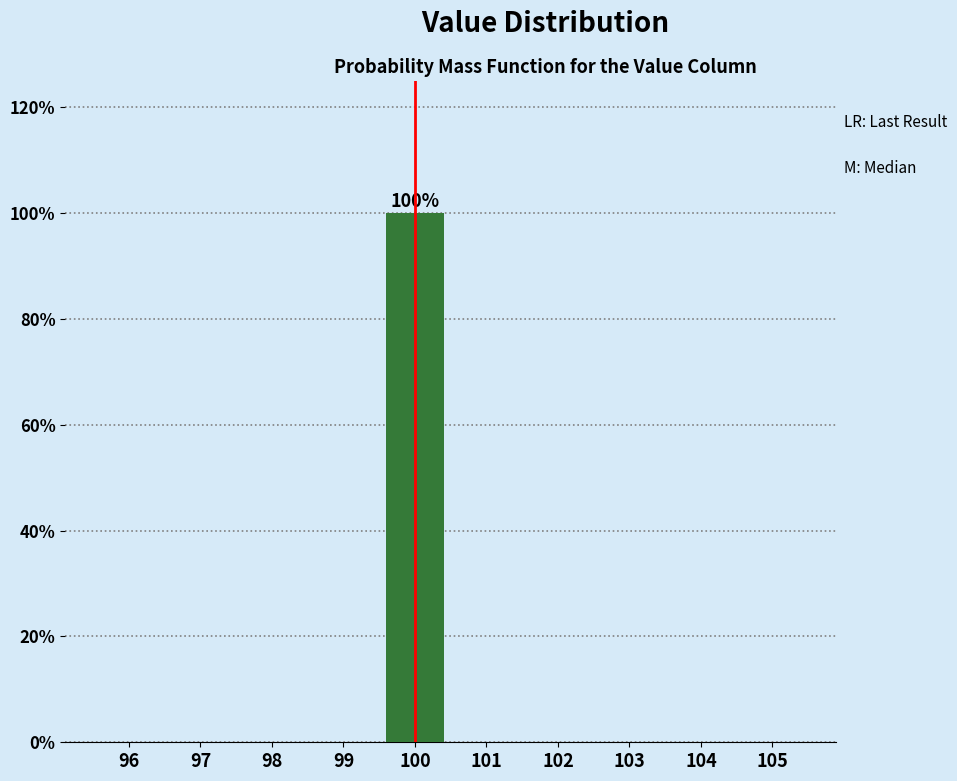

Which range on the x-axis has the tallest bar?

99.5 to 100.5